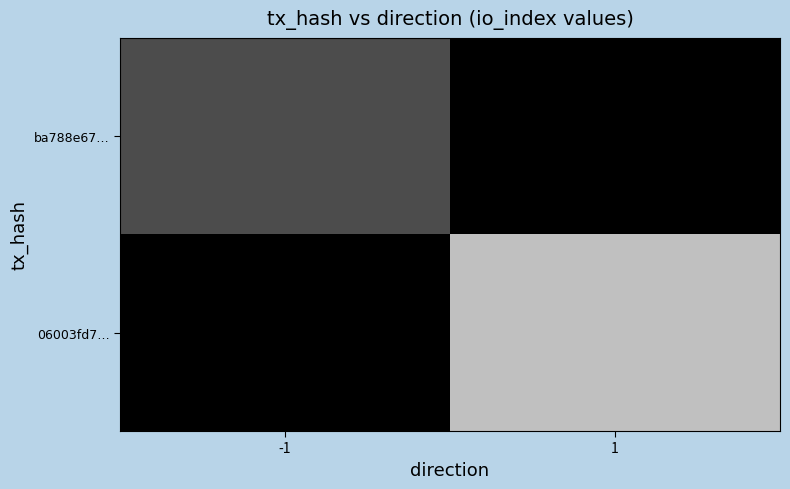

Reading left to right, transcribe all the data shown in this chart.

ba788e67…: -1=6	1=0
06003fd7…: -1=0	1=15